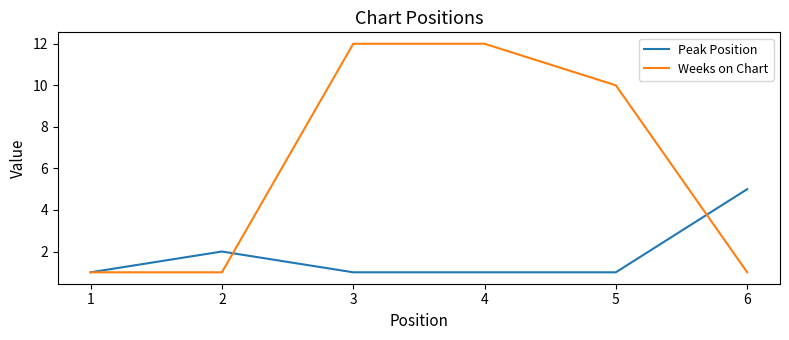

Between 3 and 5, which series saw the biggest shift?

Weeks on Chart